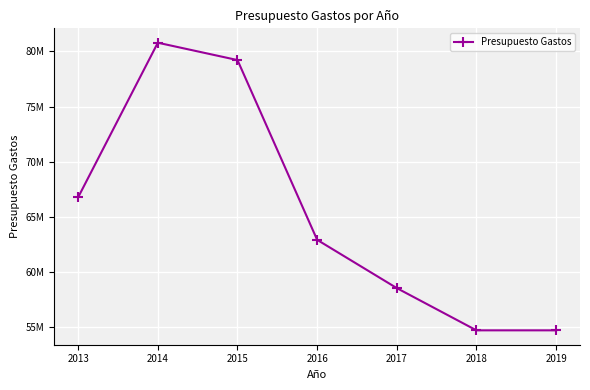

Rank the categories by value from highest to lowest.

2014, 2015, 2013, 2016, 2017, 2018, 2019